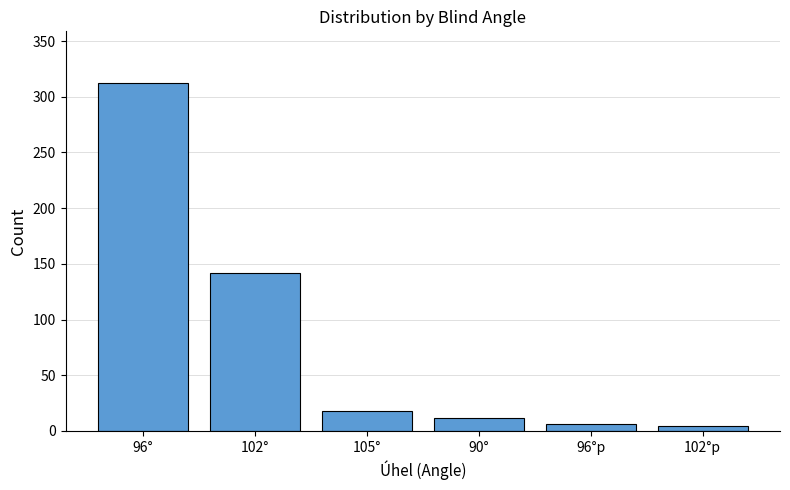

What is the label of the 4th bar from the left?

90°